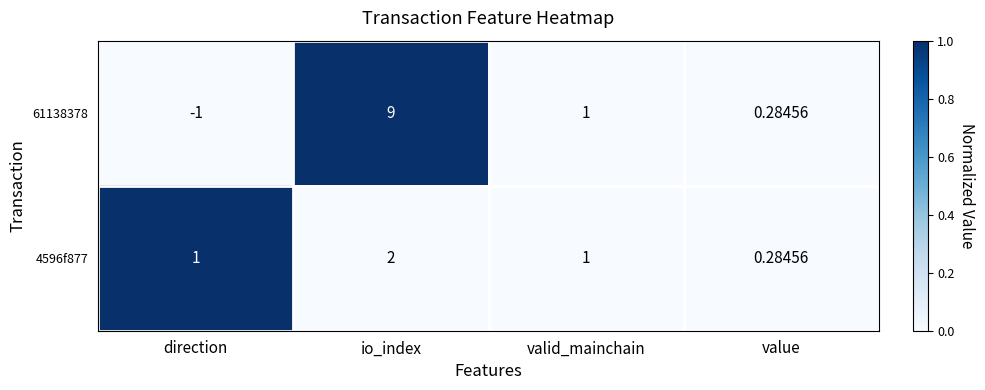

Where is 61138378 nearest to the value 4?

valid_mainchain